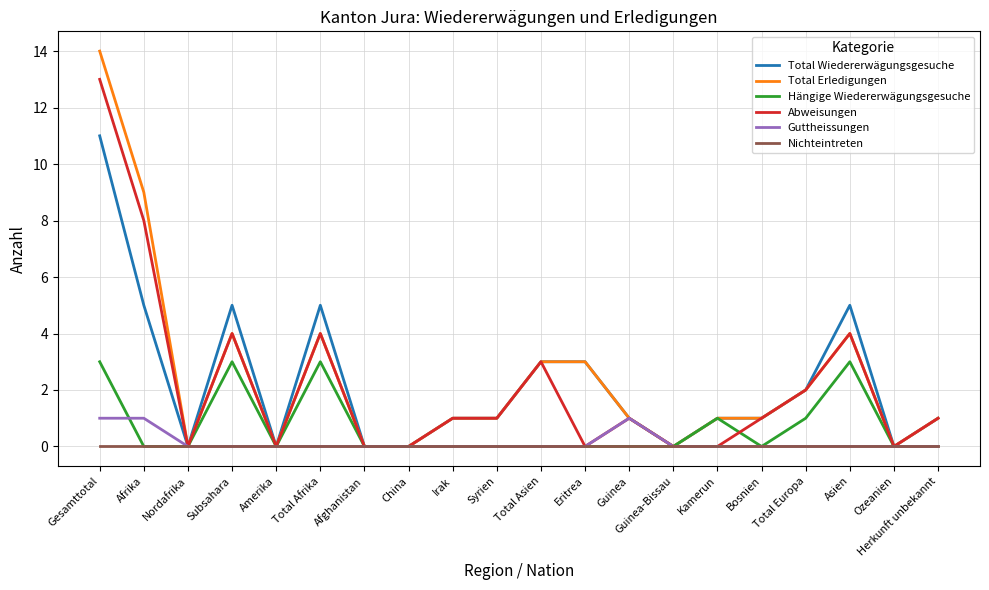

Which series has the largest range (max minus min)?

Total Erledigungen